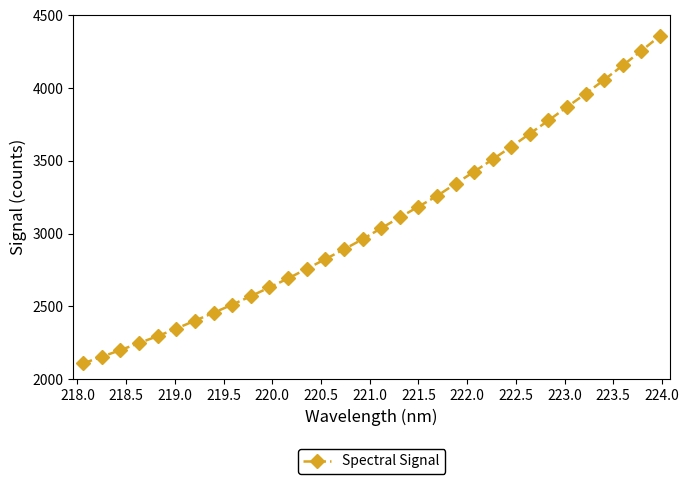

What is the difference between the maximum and second lowest values?

2205.6